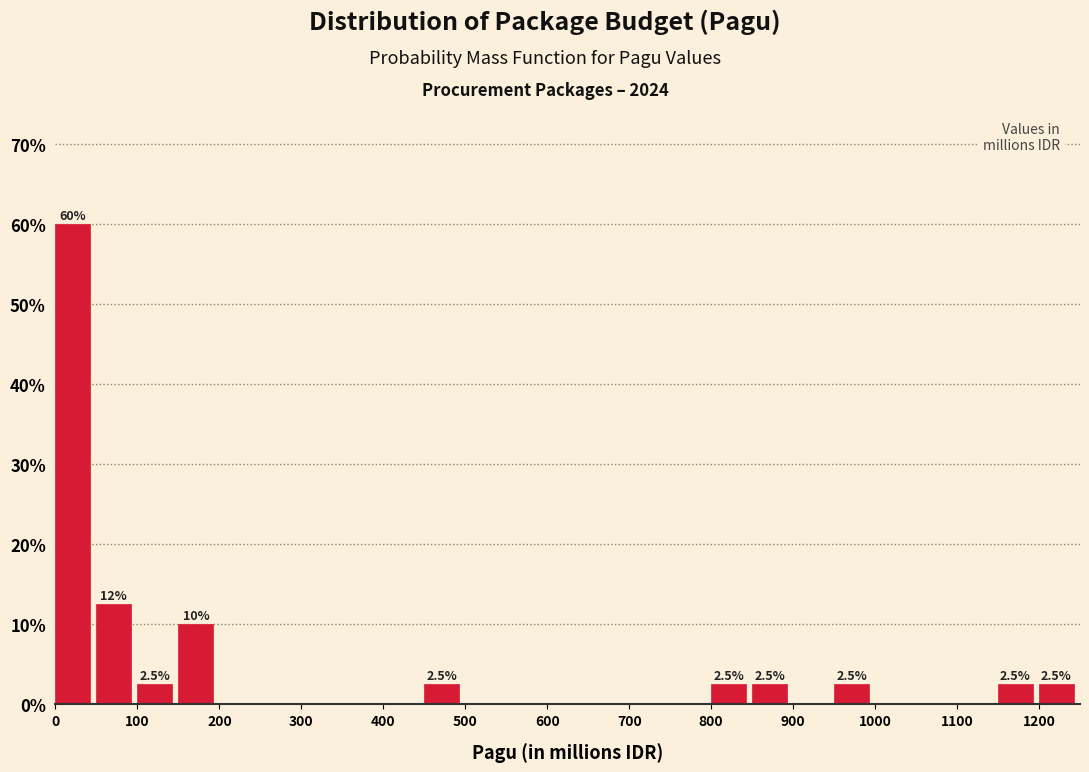

Which range on the x-axis has the tallest bar?

0 to 50